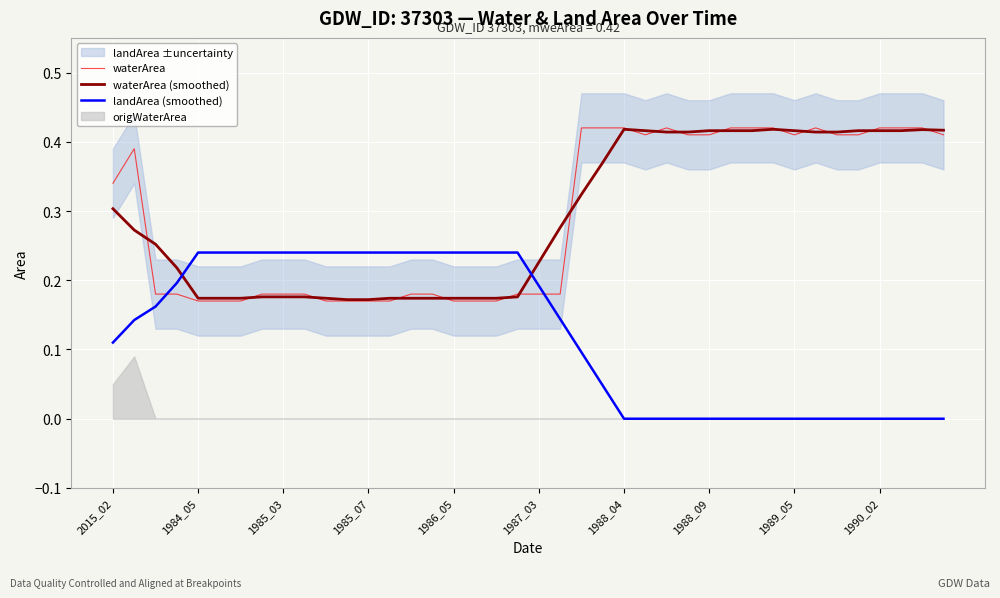

At which label does waterArea (smoothed) reach its minimum?

11